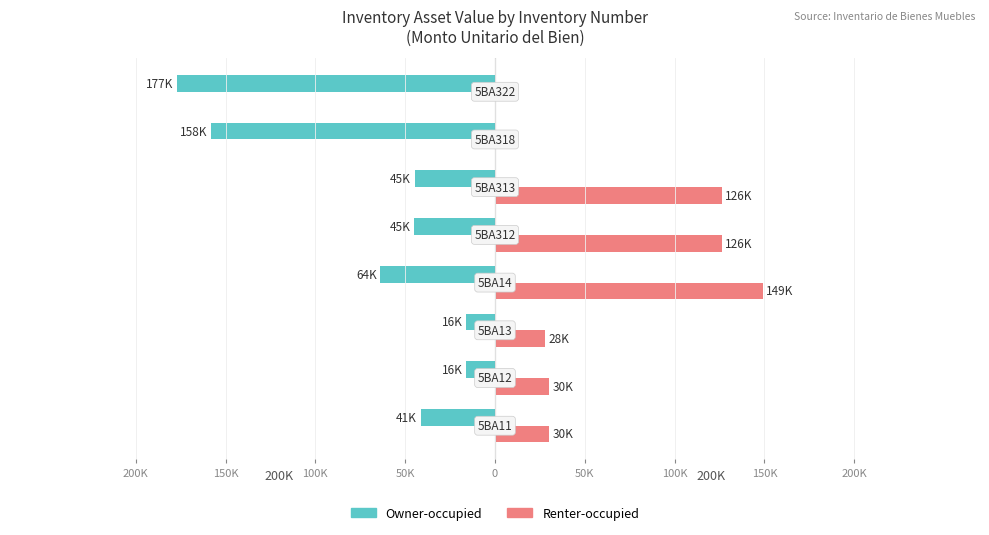

Reading left to right, transcribe all the data shown in this chart.

Owner-occupied: -41400	-16000	-16000	-63800	-45000	-44730	-157900	-177240
Renter-occupied: 30000	30000	28000	149038	126169	126169	0	0